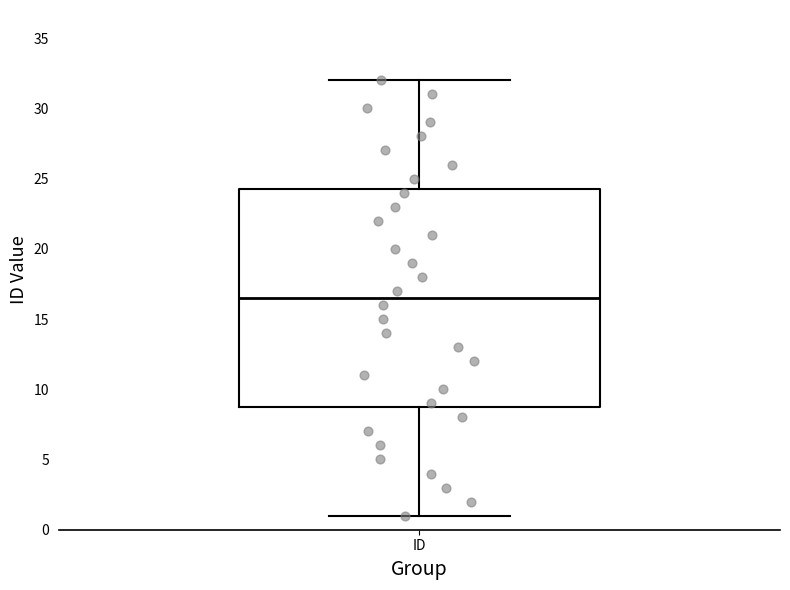

Transcribe this box plot: give where the median line is, the range the box spans, and where the two whiskers end, as read against the y-axis. The values are not printed on the chart, so give them approximately, as read against the axis.

median 16.5, box 9.0 to 24.5, whiskers 1.0 to 32.0